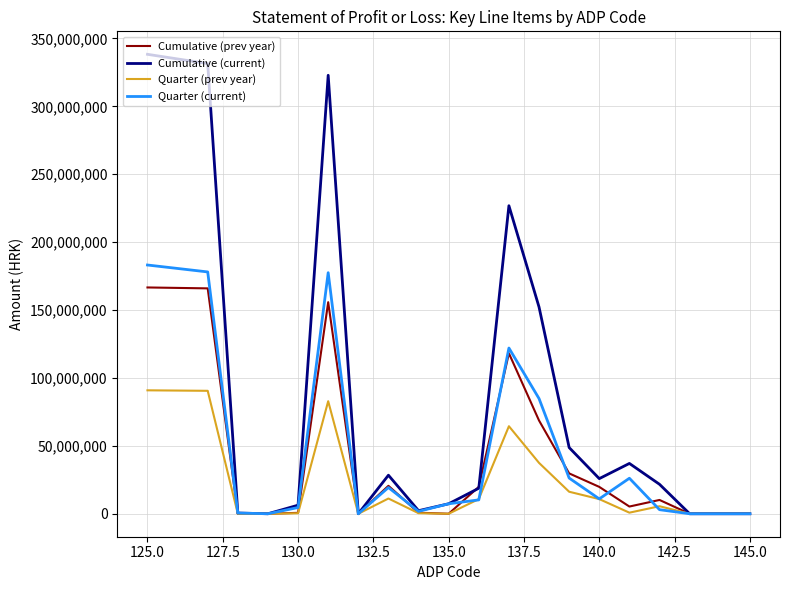

Which series has the largest range (max minus min)?

Cumulative (current)